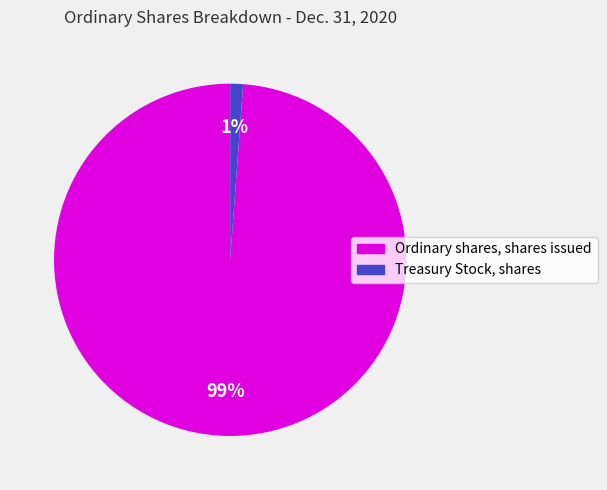

Combined, do Ordinary shares, shares issued and Treasury Stock, shares account for over 50%?

Yes